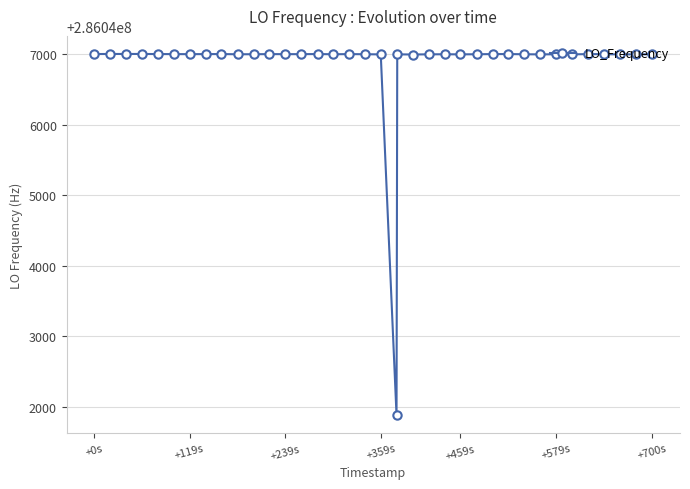

What is the difference between the second highest and minimum values?

5125.4